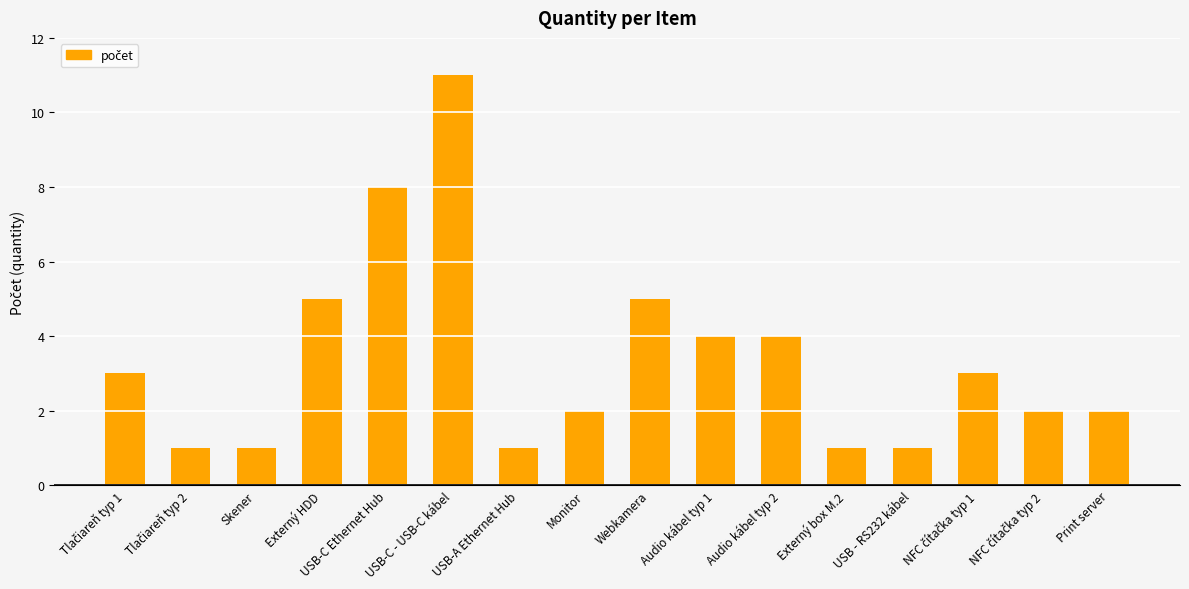

What is the difference between the values at Print server and USB-C Ethernet Hub?

6